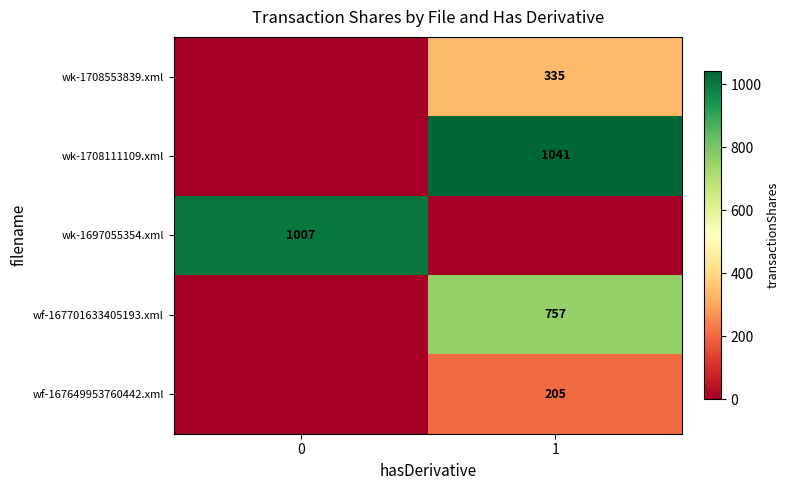

The value of wf-167649953760442.xml at 1 is 44. True or false?

False